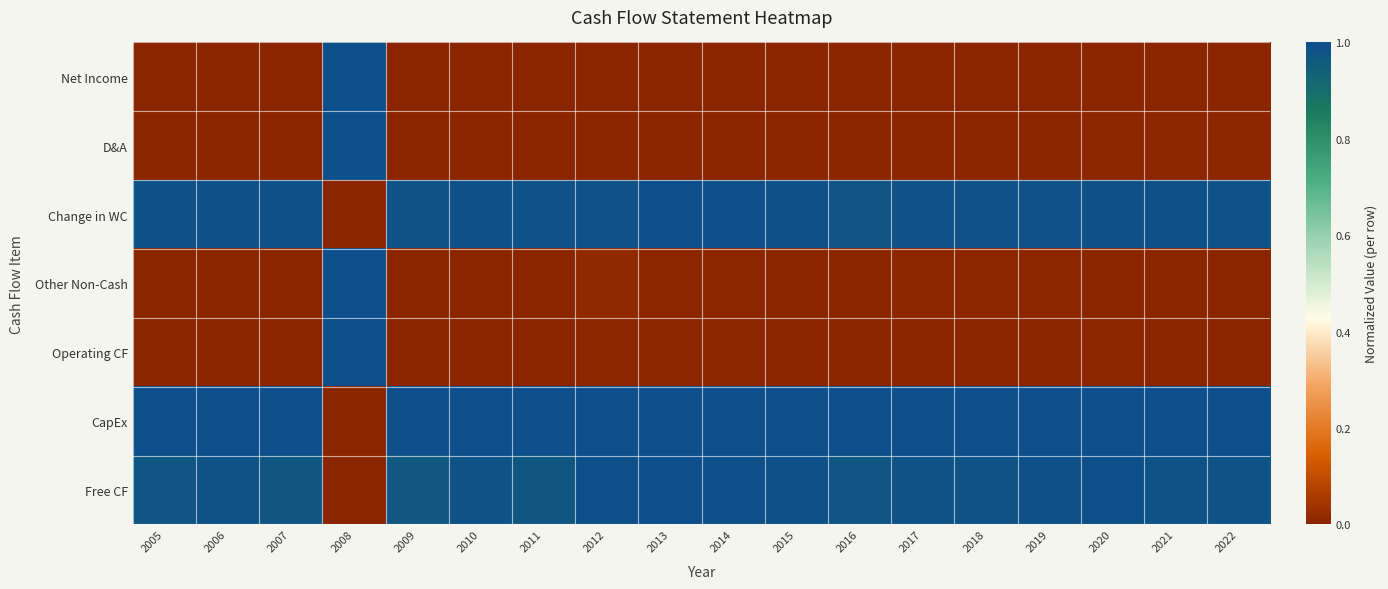

Which series has the widest spread of values?

Net Income